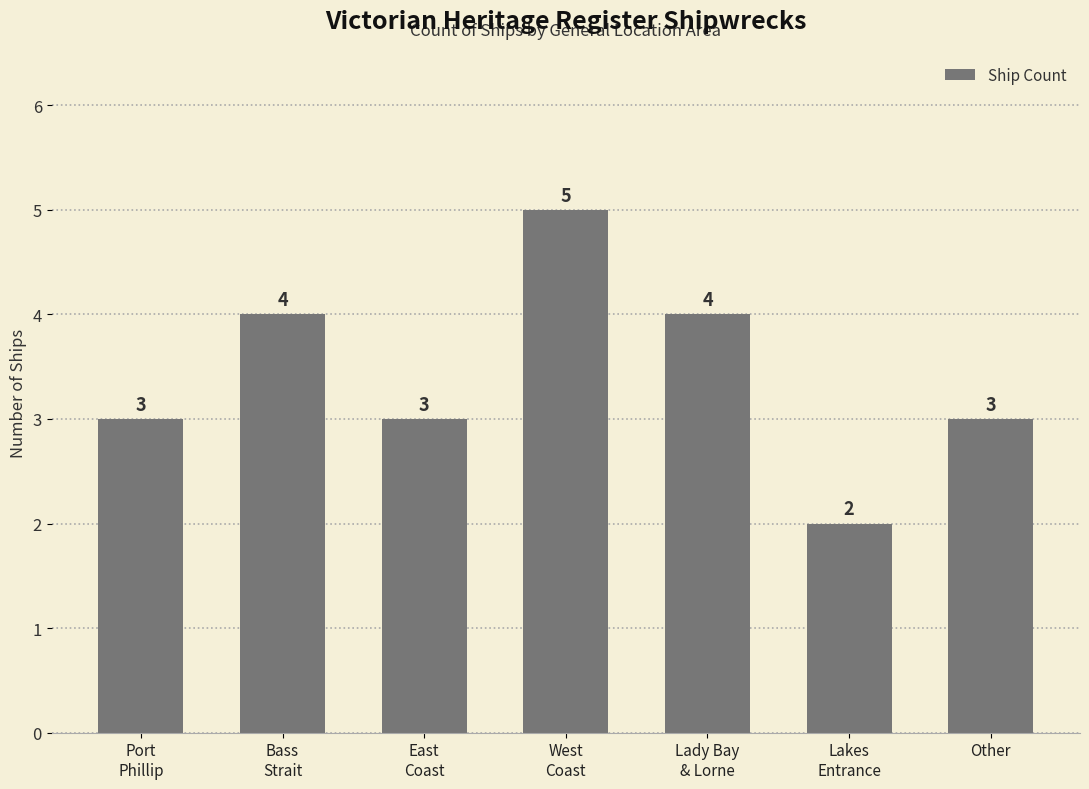

What is the smallest value displayed?

2